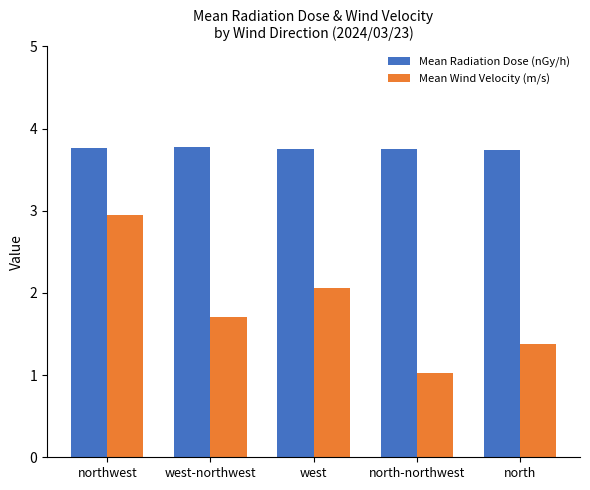

Is the value of Mean Wind Velocity (m/s) at northwest greater than the value of Mean Radiation Dose (nGy/h) at northwest?

No